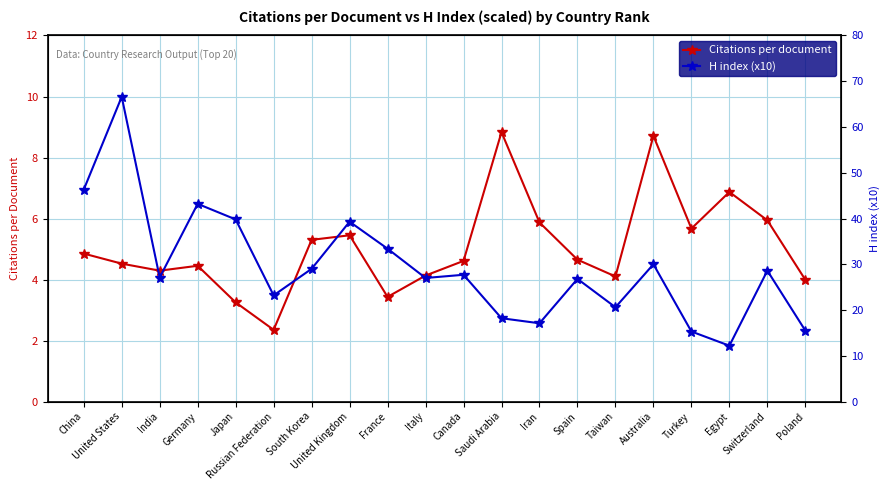

Is it true that H index (x10) equals 46.3 at China?

True